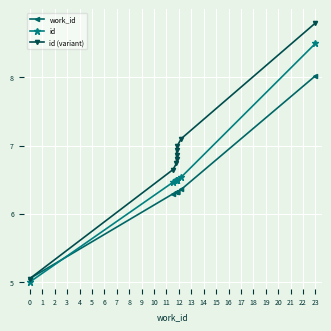

At how many categories does at least one series exceed 6?

8